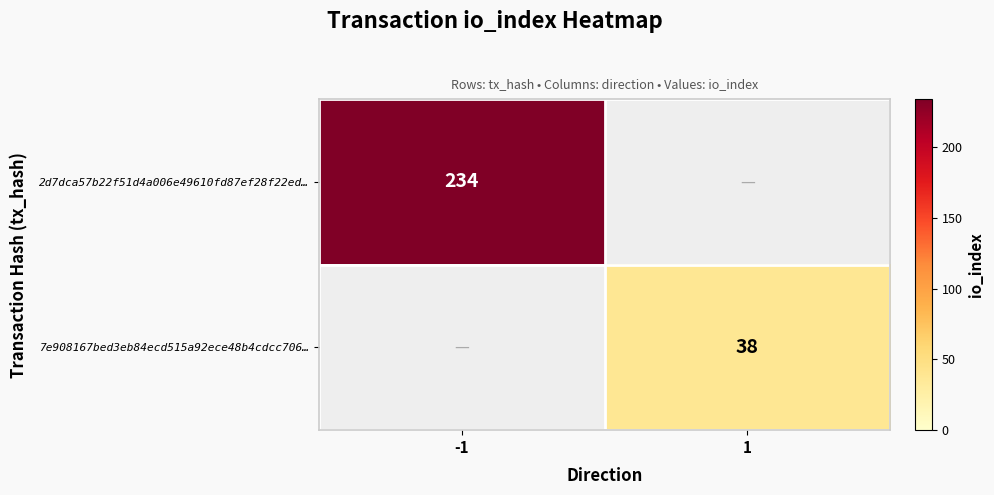

The value of 2d7dca57b22f51d4a006e49610fd87ef28f22ed… at -1 is 234. True or false?

True